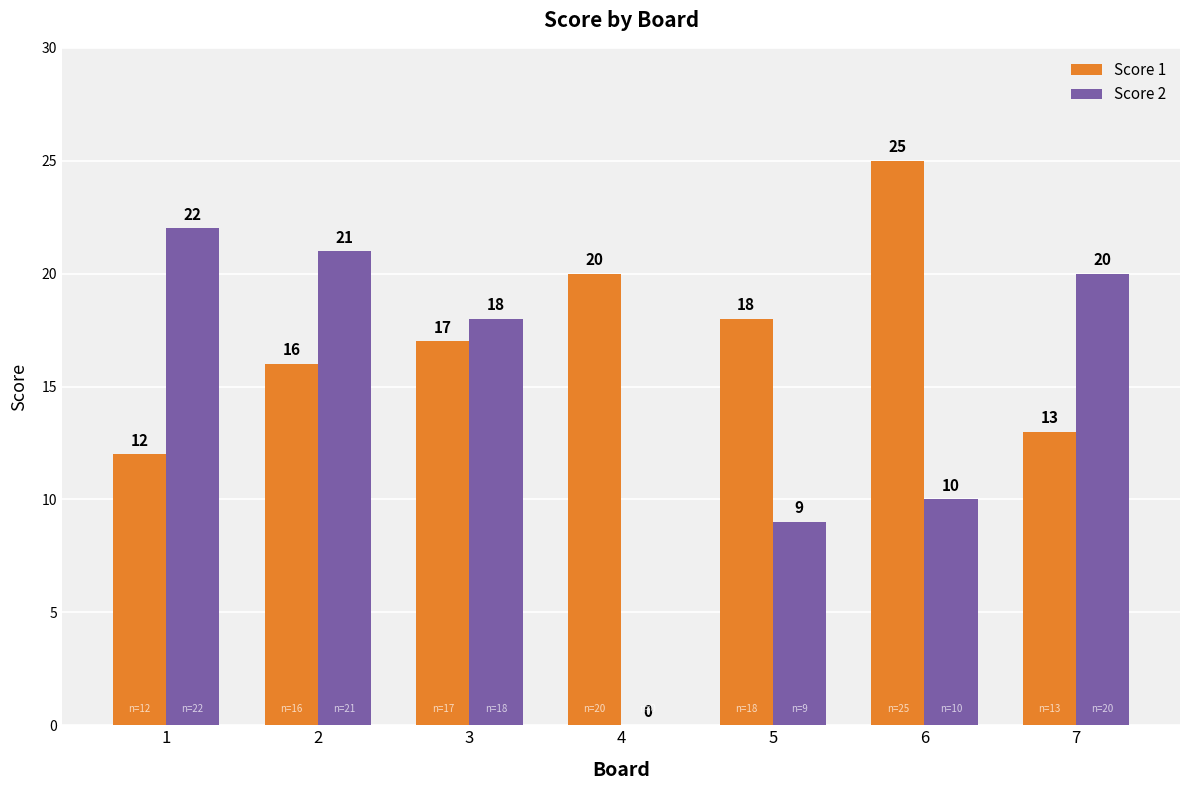

Reading left to right, extract all data points from this chart.

Score 1: 1=12	2=16	3=17	4=20	5=18	6=25	7=13
Score 2: 1=22	2=21	3=18	4=0	5=9	6=10	7=20